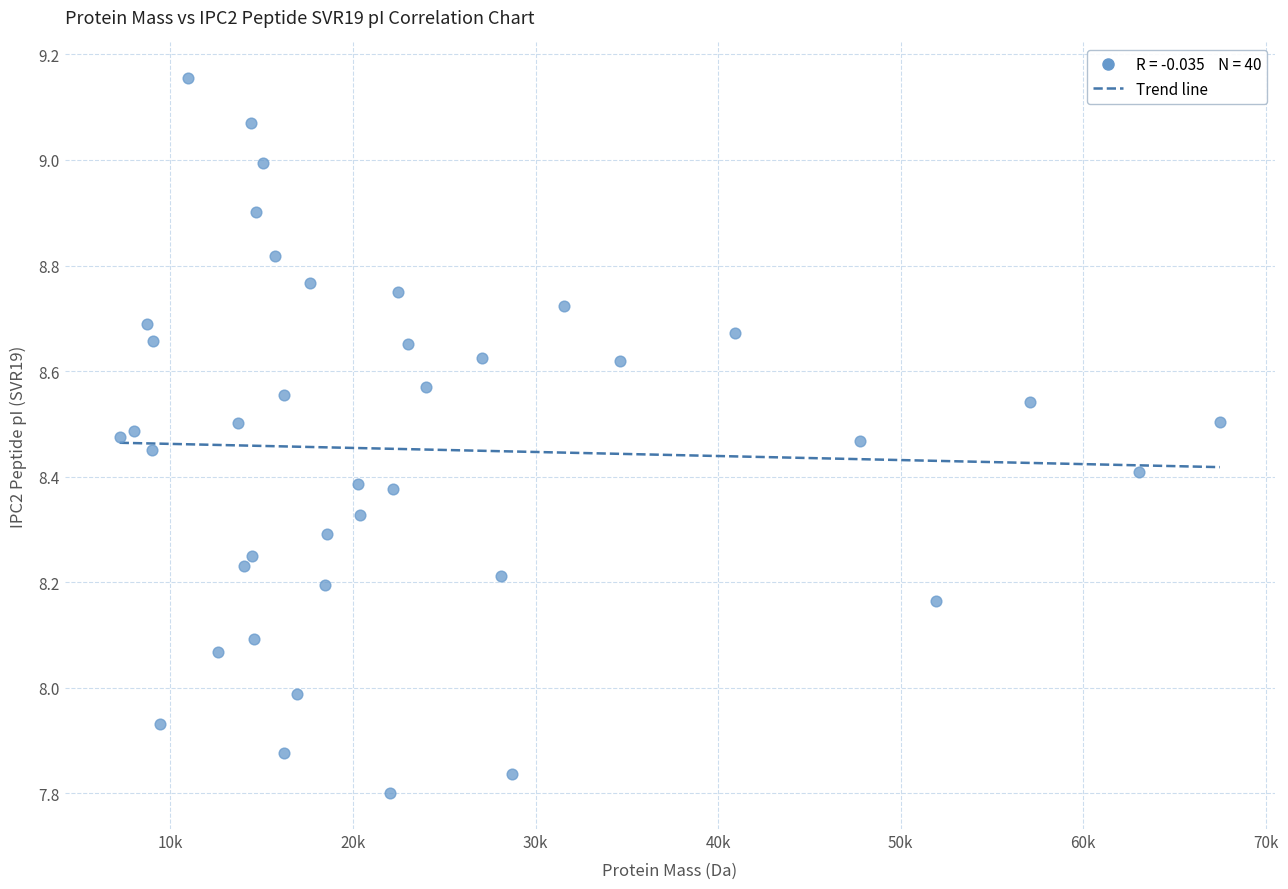

What is the range of Y values (max minus min)?

1.4